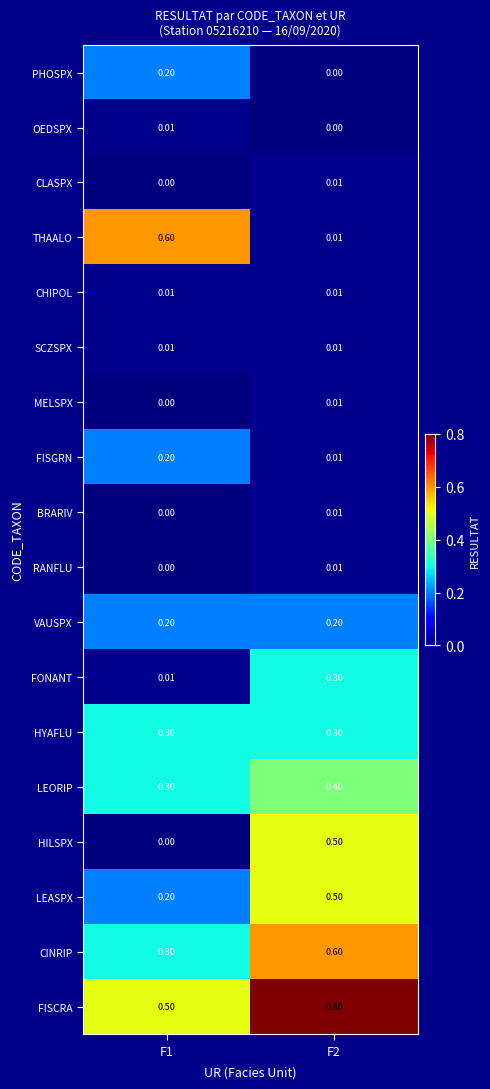

Which series has the largest total across all categories?

FISCRA